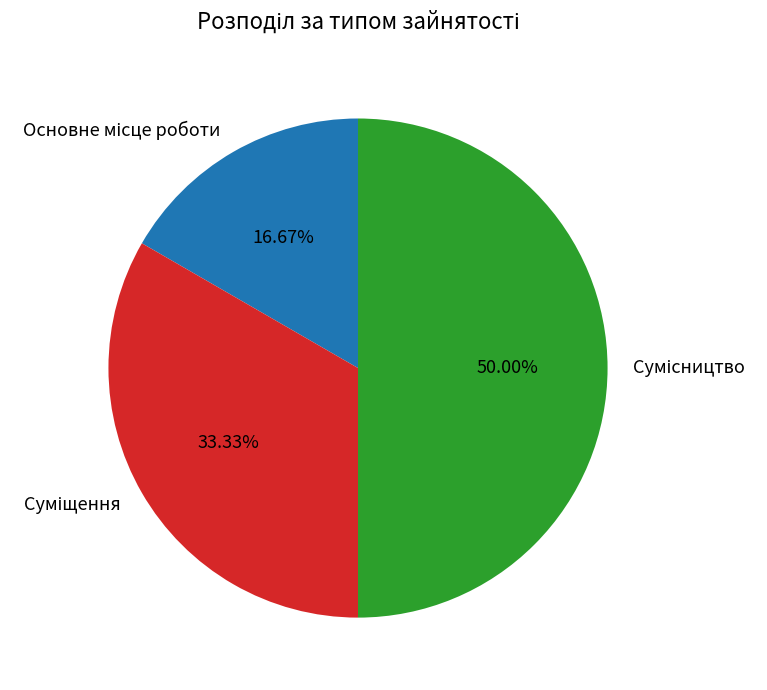

To the nearest percent, what portion does Суміщення represent?

33%